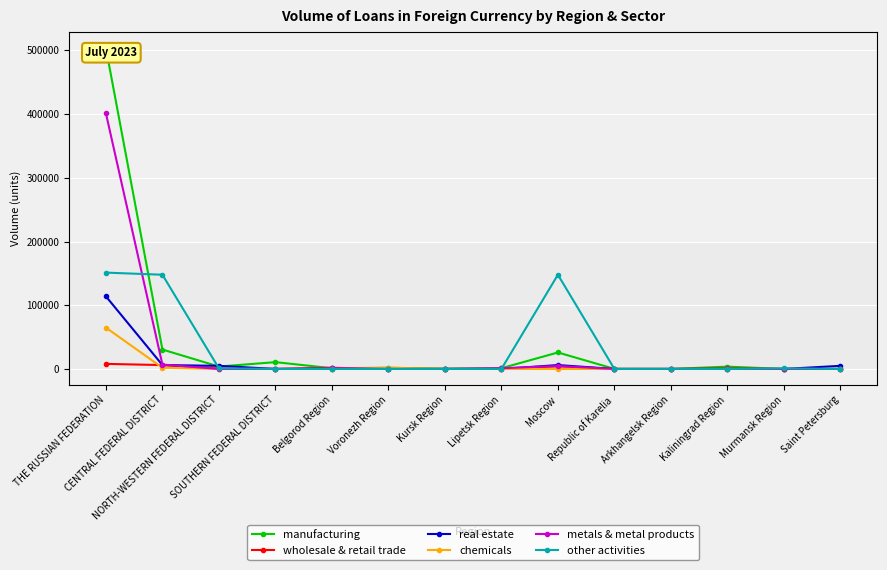

Which series has the widest spread of values?

manufacturing